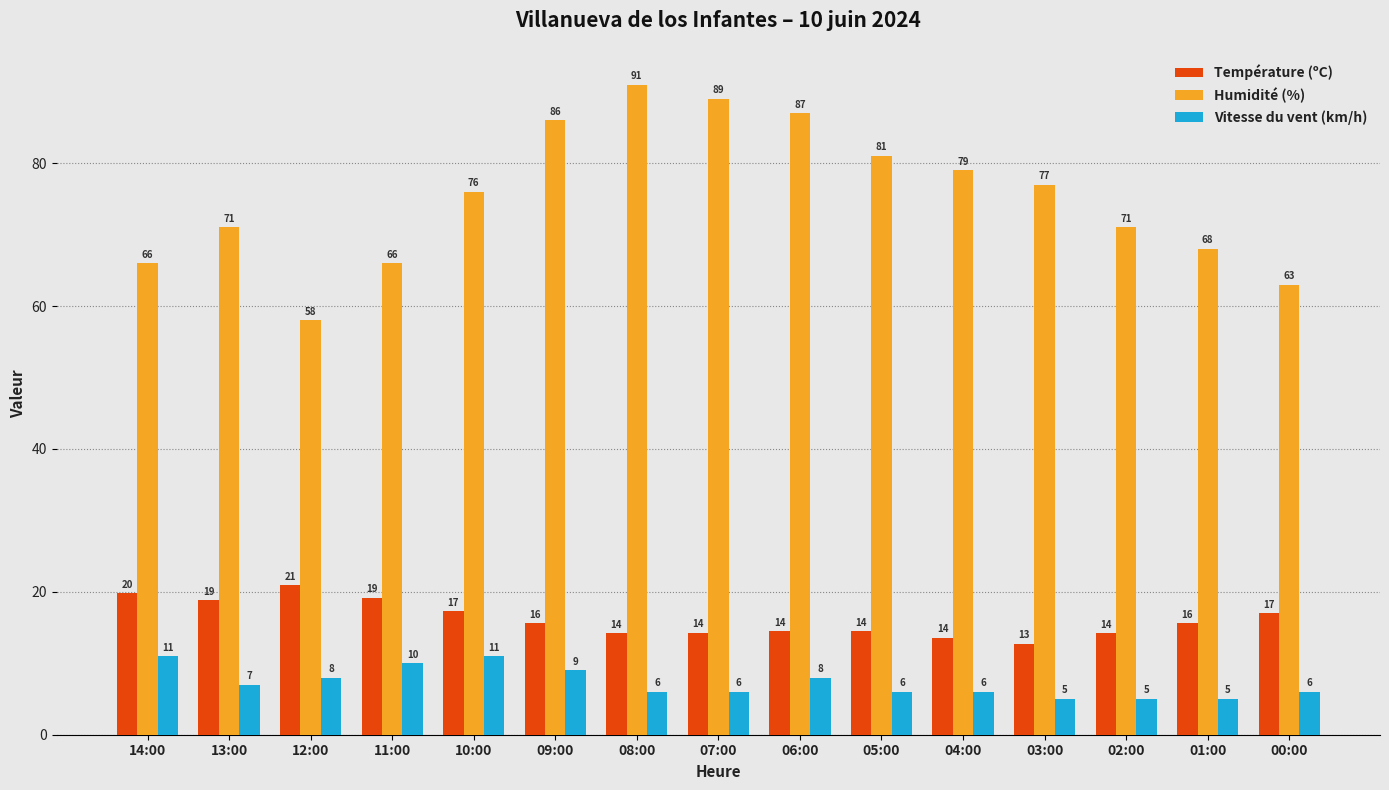

The value of Humidité (%) at 01:00 is 68.0. True or false?

True